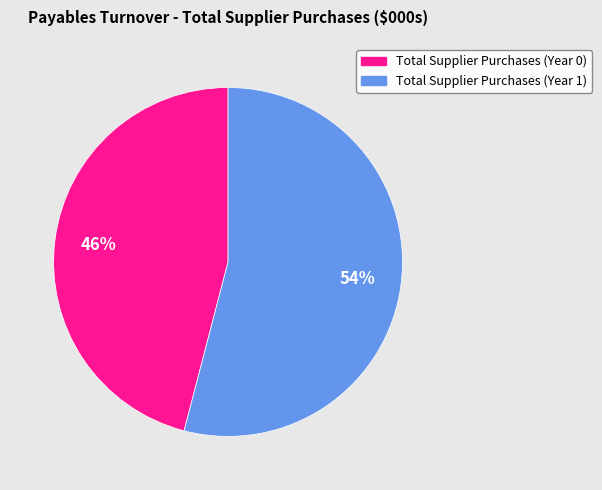

How many slices are in this pie chart?

2